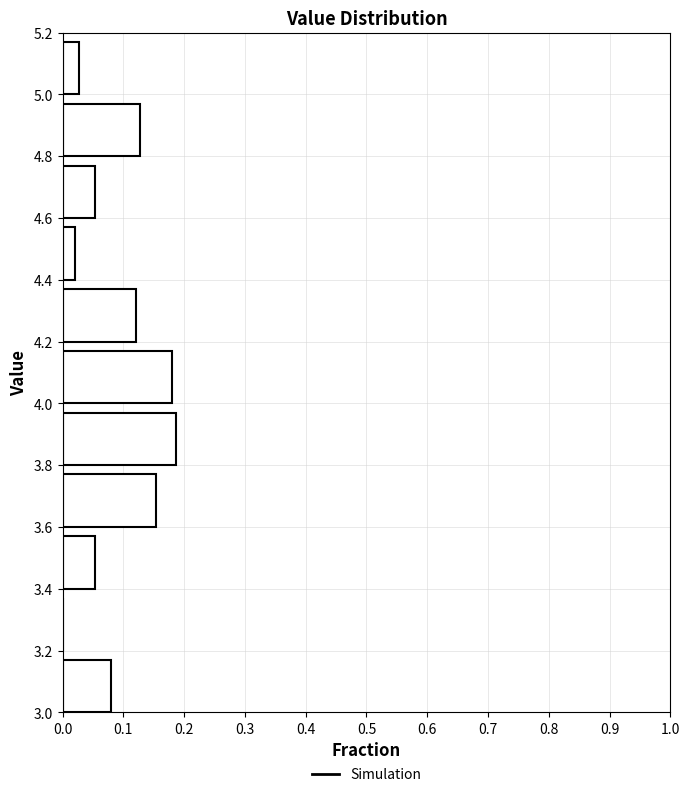

Reading bottom to top, list every bar in this chart as the range it spans on the y-axis followed by its length. The values are not printed on the chart, so give them approximately, as read against the axis.

3.0 to 3.2: 0.08
3.2 to 3.4: 0
3.4 to 3.6: 0.05
3.6 to 3.8: 0.15
3.8 to 4.0: 0.19
4.0 to 4.2: 0.18
4.2 to 4.4: 0.12
4.4 to 4.6: 0.02
4.6 to 4.8: 0.05
4.8 to 5.0: 0.13
5.0 to 5.2: 0.03